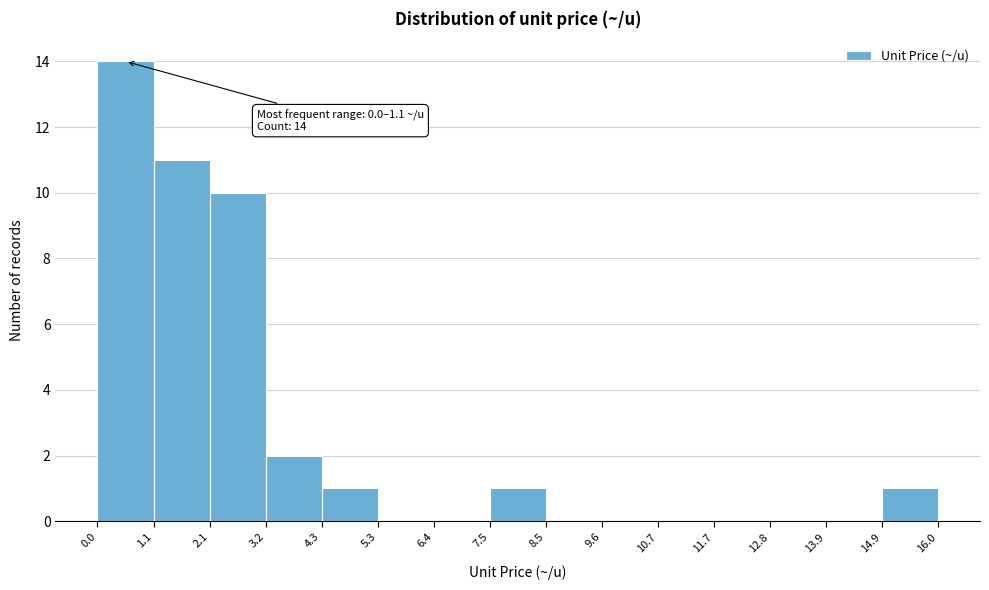

Over which range of the x-axis is the bar tallest?

0.0 to 1.1